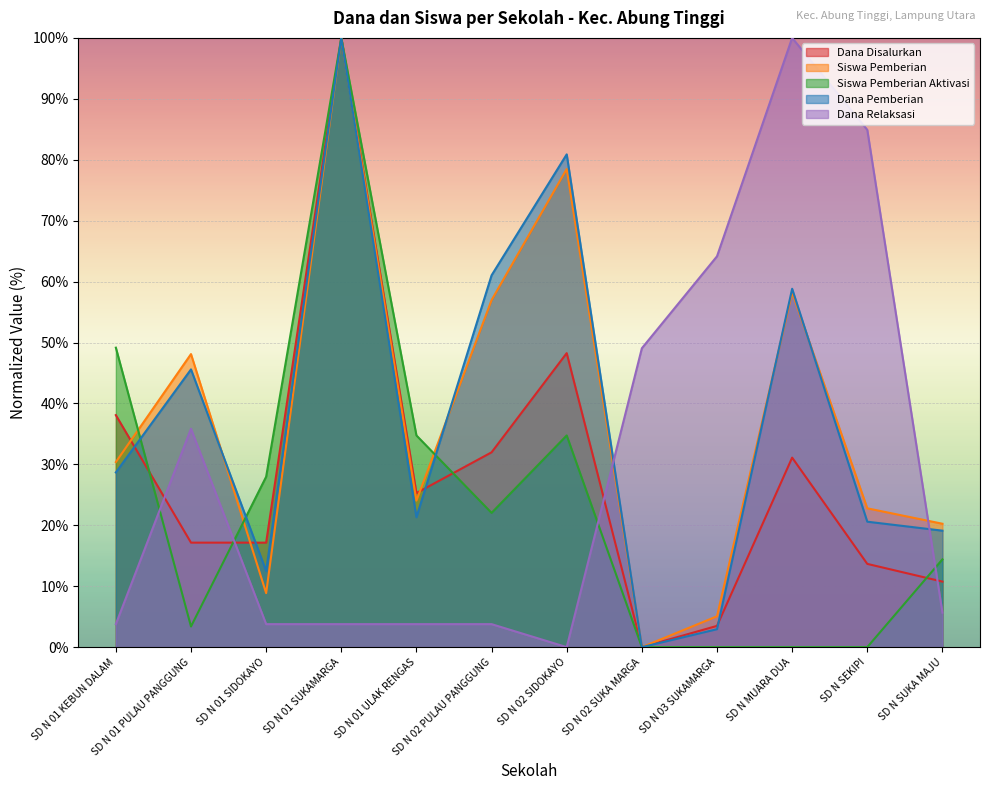

The Dana Relaksasi series shows 53.8 at SD N 01 PULAU PANGGUNG. True or false?

False